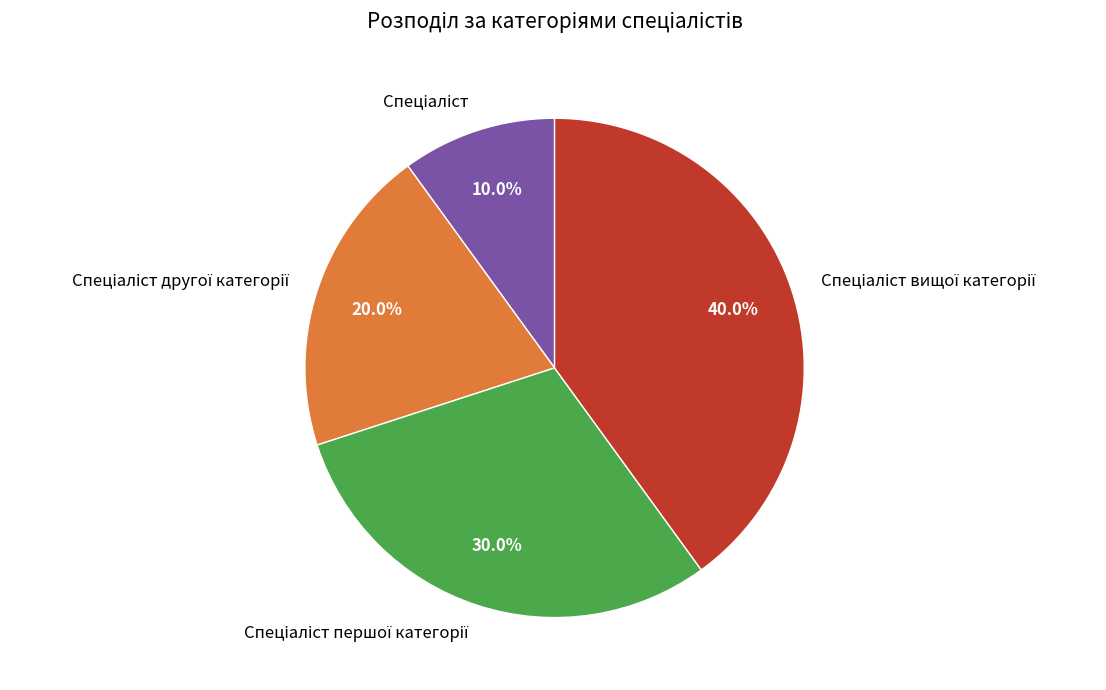

Is there a majority slice in this chart?

No